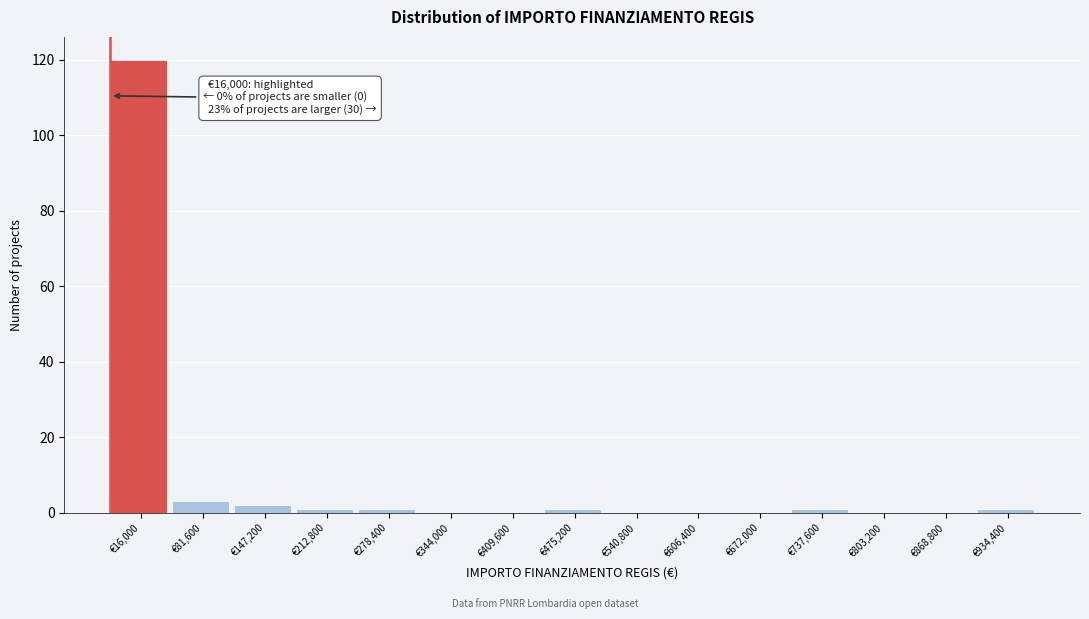

Reading right to left, transcribe all the data shown in this chart.

€934,400=1	€868,800=0	€803,200=0	€737,600=1	€672,000=0	€606,400=0	€540,800=0	€475,200=1	€409,600=0	€344,000=0	€278,400=1	€212,800=1	€147,200=2	€81,600=3	€16,000=120